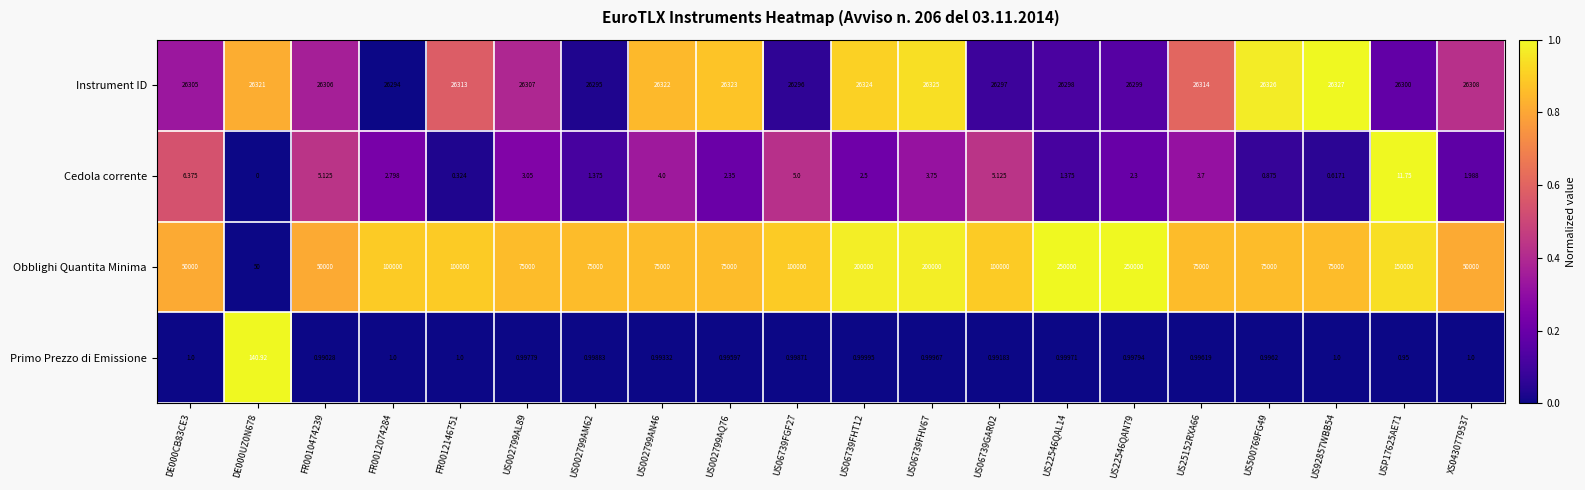

At US25152RXA66, list the series in order from smallest to largest.

Primo Prezzo di Emissione, Cedola corrente, Instrument ID, Obblighi Quantita Minima